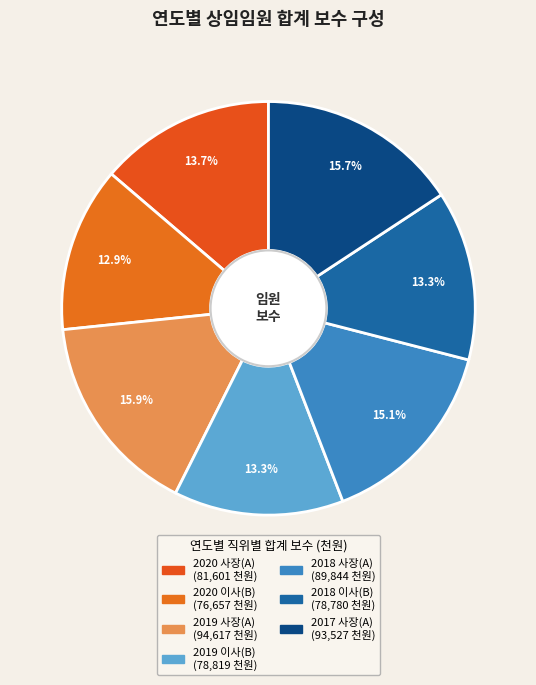

To the nearest percent, what portion does 2018 이사(B) represent?

13%